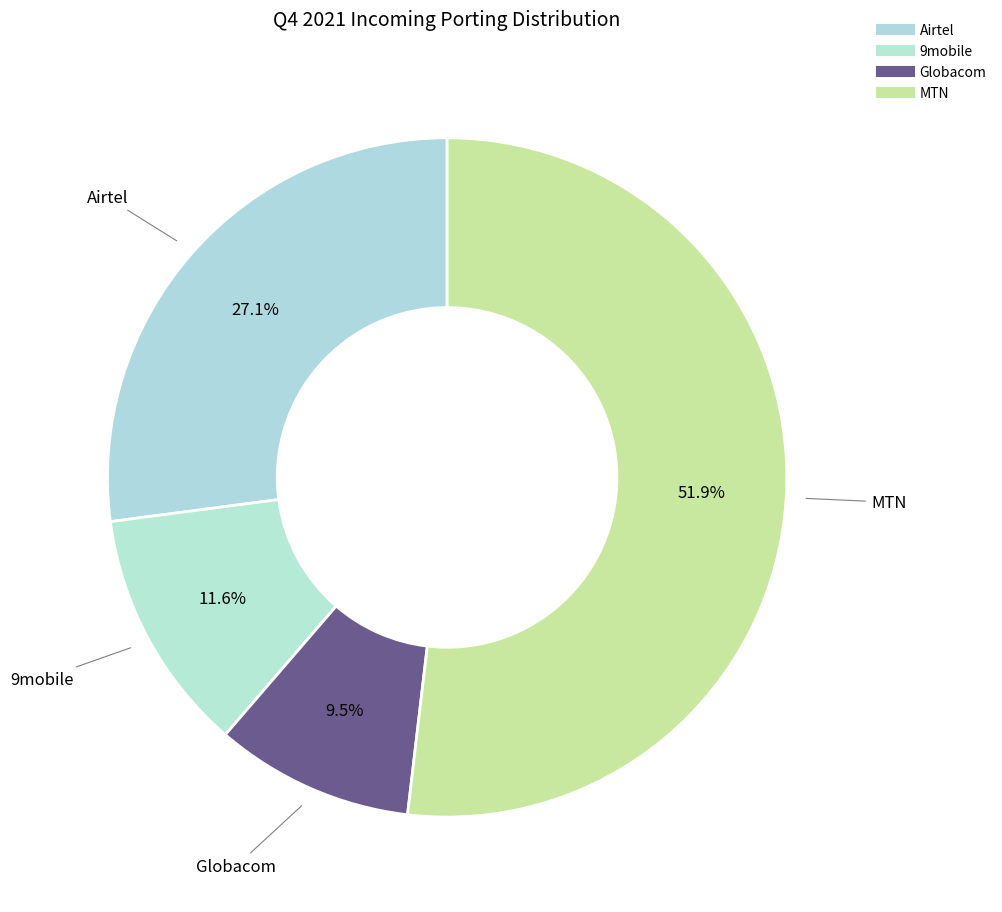

What is the total percentage of 9mobile and Airtel?

38.7%